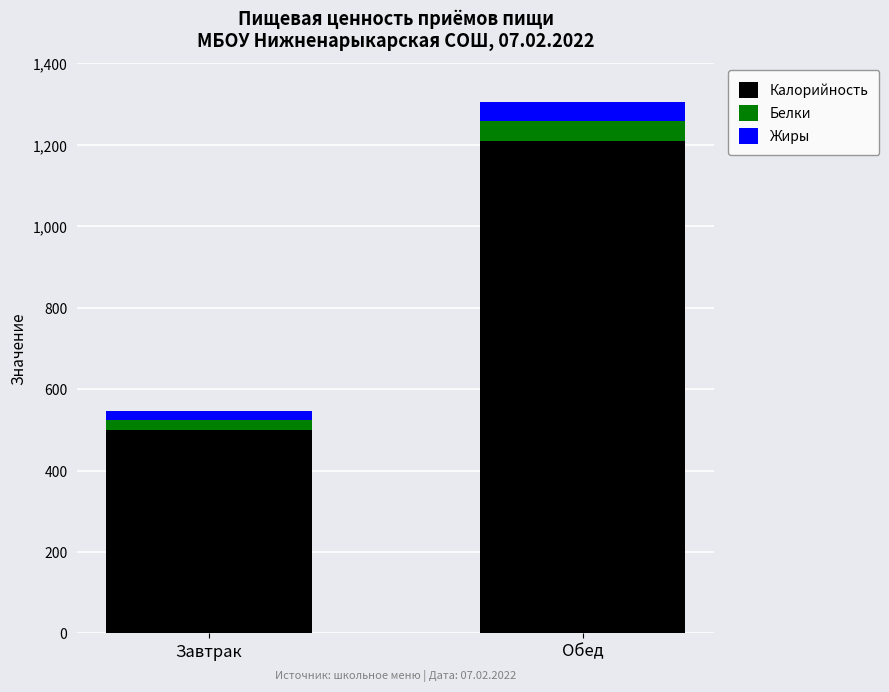

Count the number of categories in the chart.

2